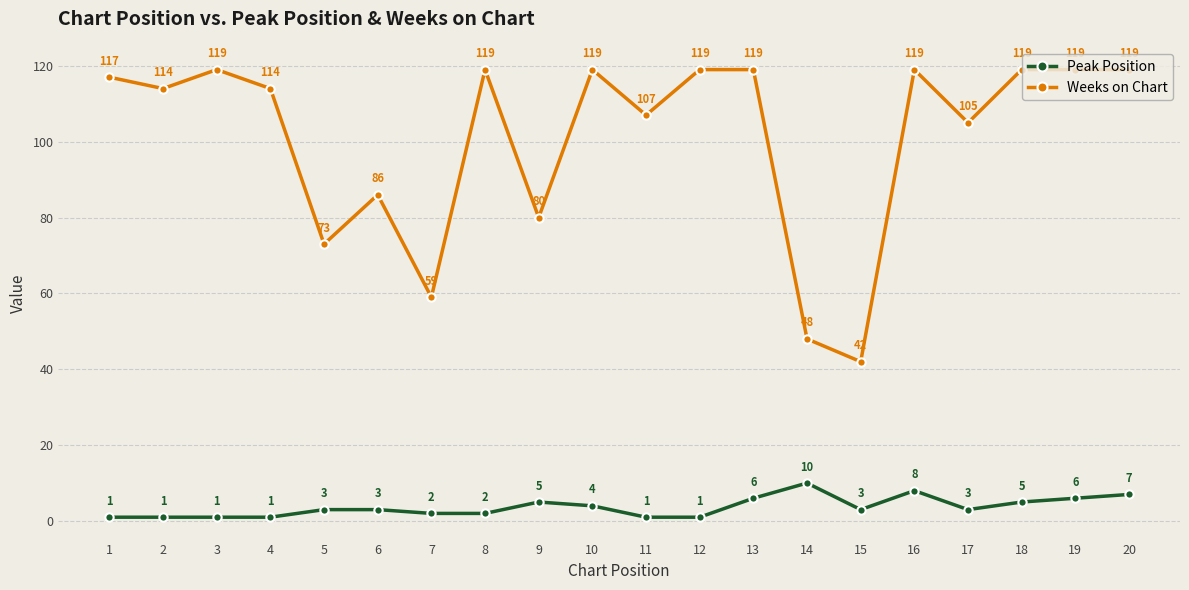

True or false: Peak Position has a value of 1 at 2.

True